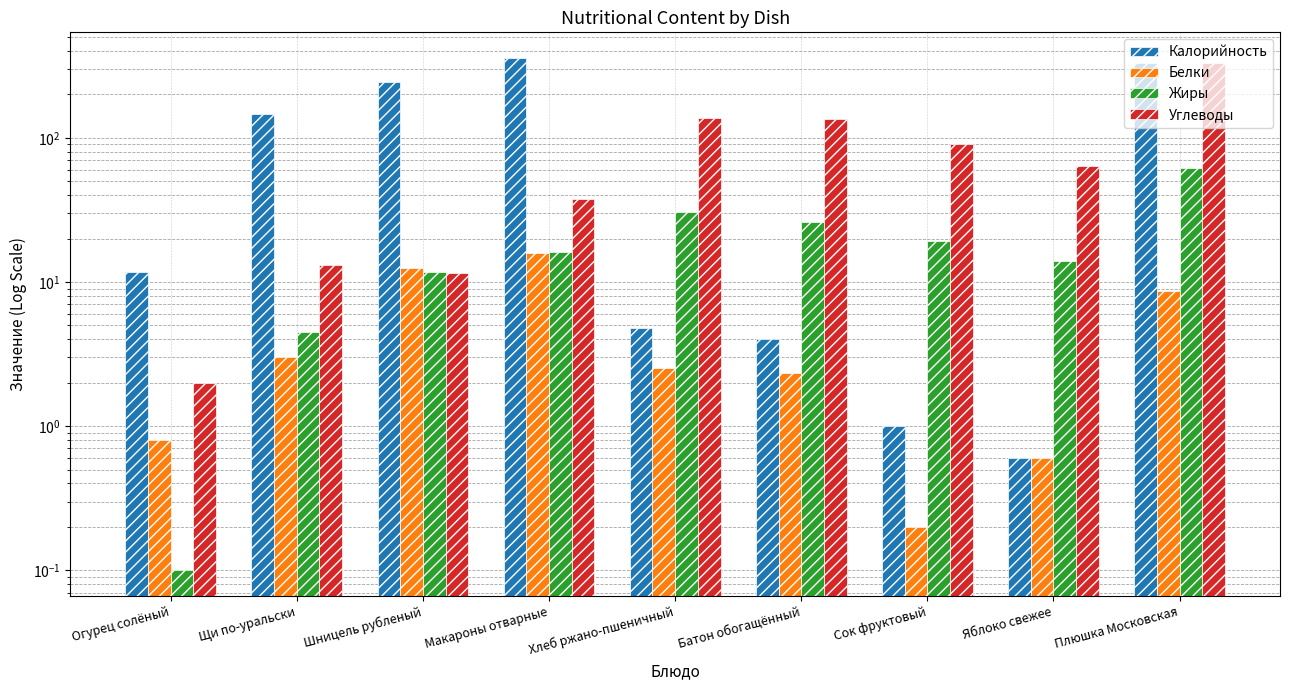

Where is Жиры nearest to the value 30?

Хлеб ржано-пшеничный